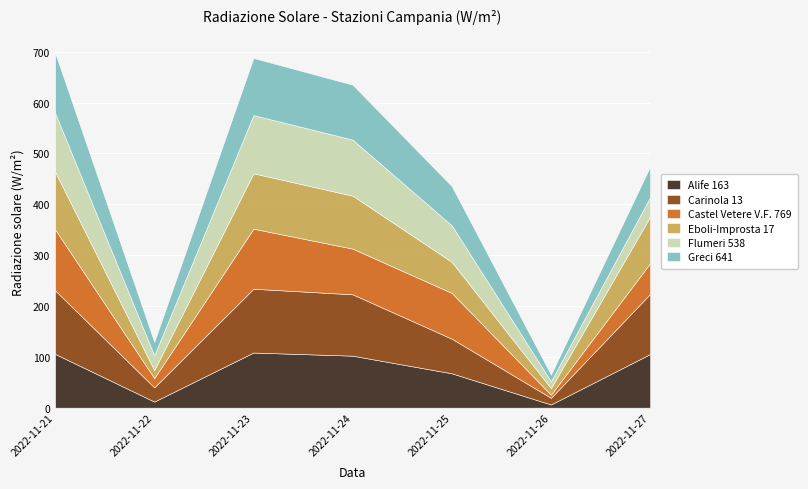

Count the number of data series in this chart.

6